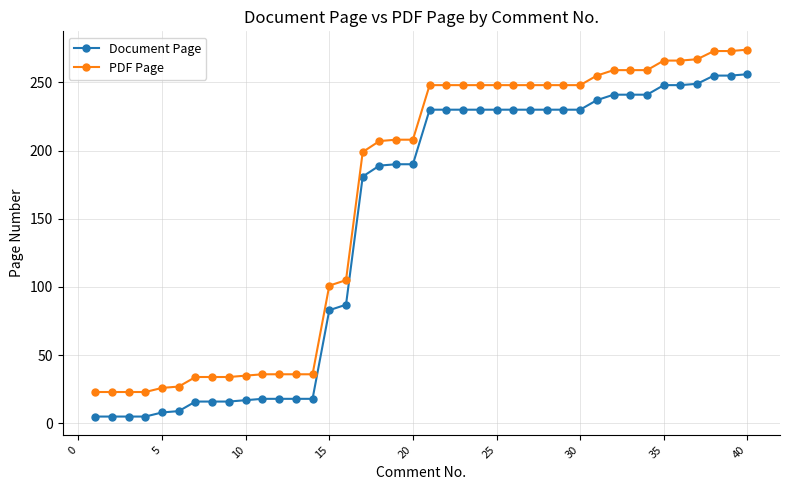

What is the lowest value of the PDF Page series?

23